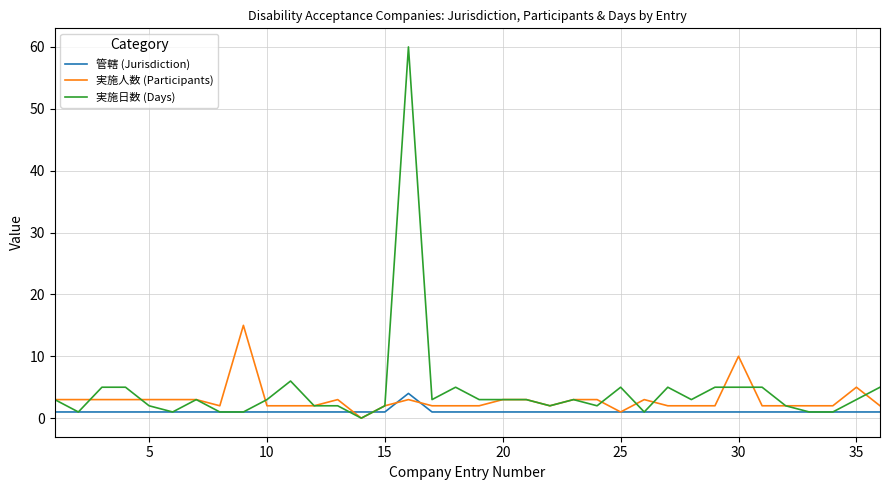

Which series has the largest range (max minus min)?

実施日数 (Days)